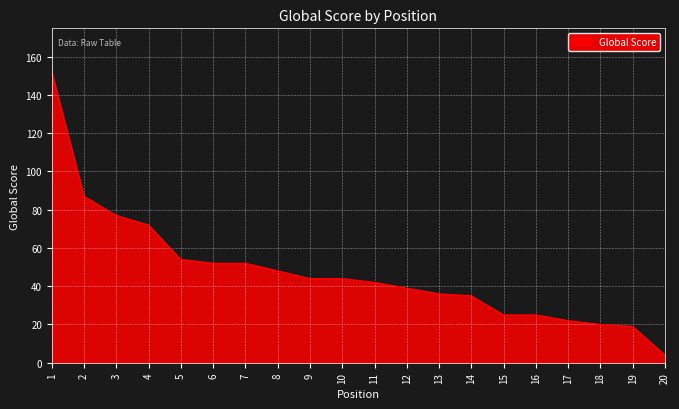

Reading right to left, what are all the values shown in this chart?

20=4	19=19	18=20	17=22	16=25	15=25	14=35	13=36	12=39	11=42	10=44	9=44	8=48	7=52	6=52	5=54	4=72	3=77	2=87	1=152